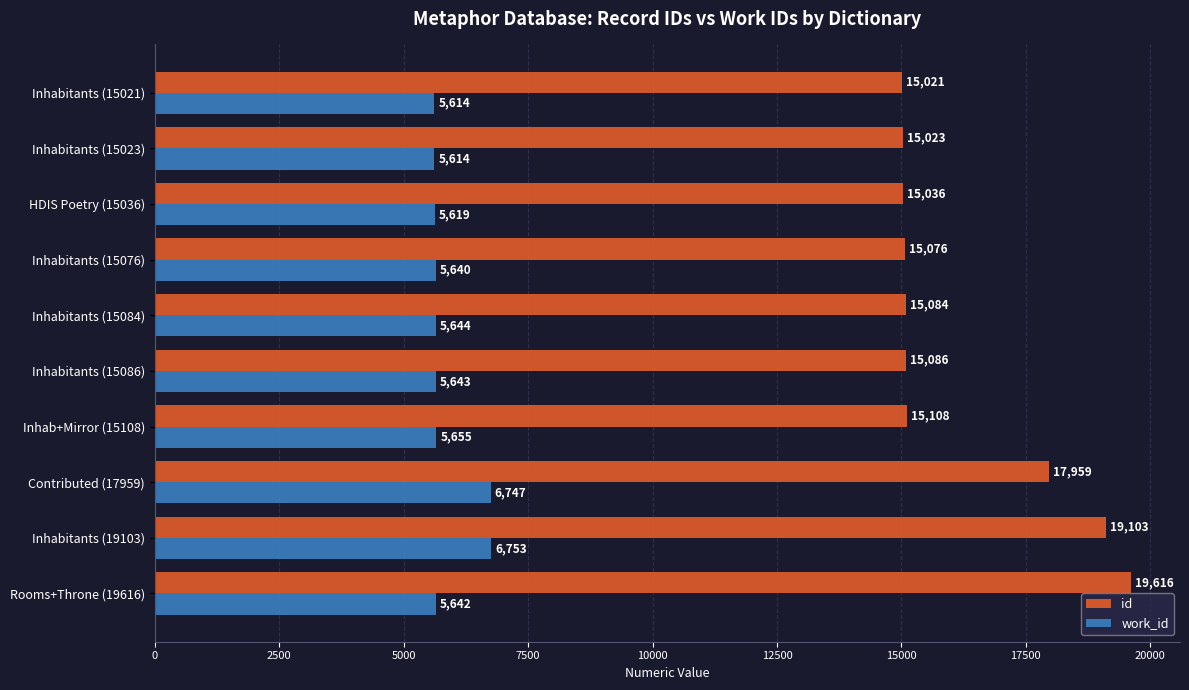

How many data points does each series have?

10